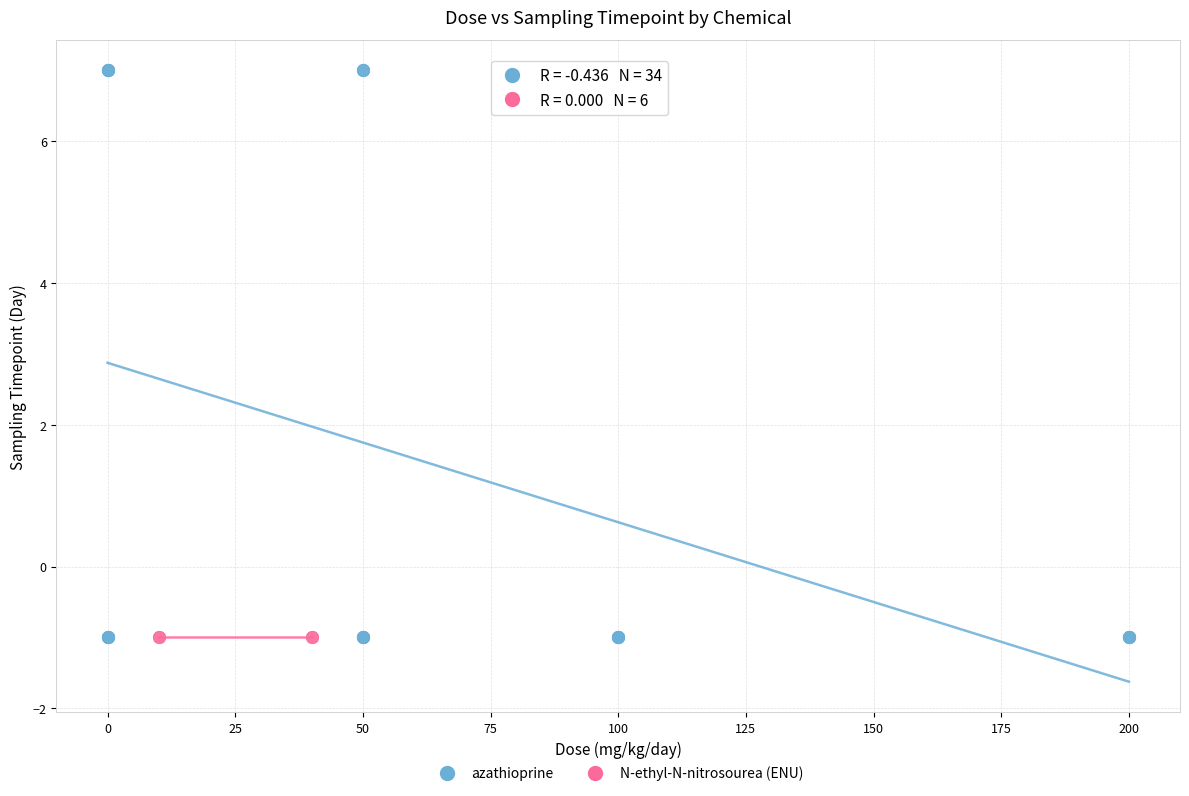

Which series contains the highest Y value?

azathioprine